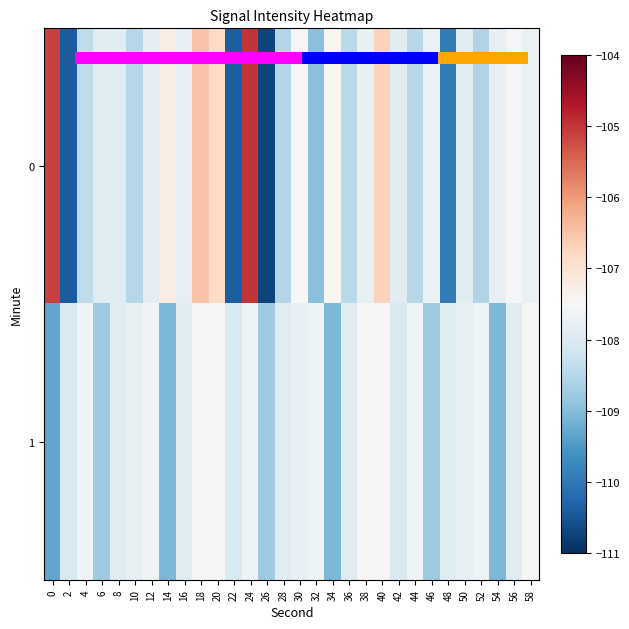

Which category has the highest value across all series?

24